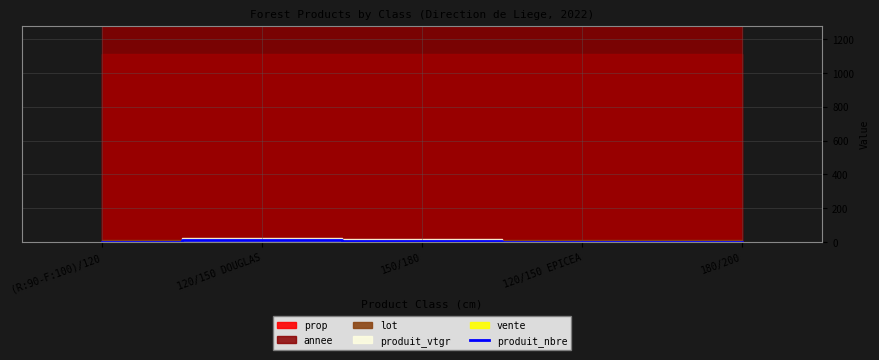

What is the minimum value shown in the chart?

1